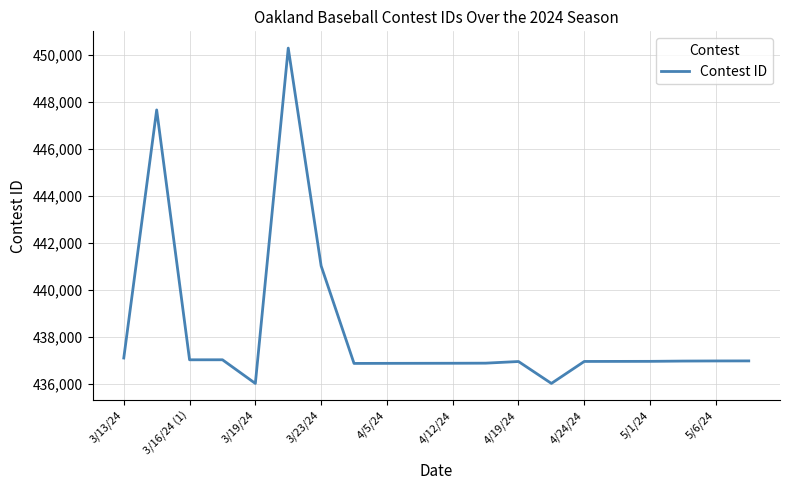

What is the smallest value displayed?

436027